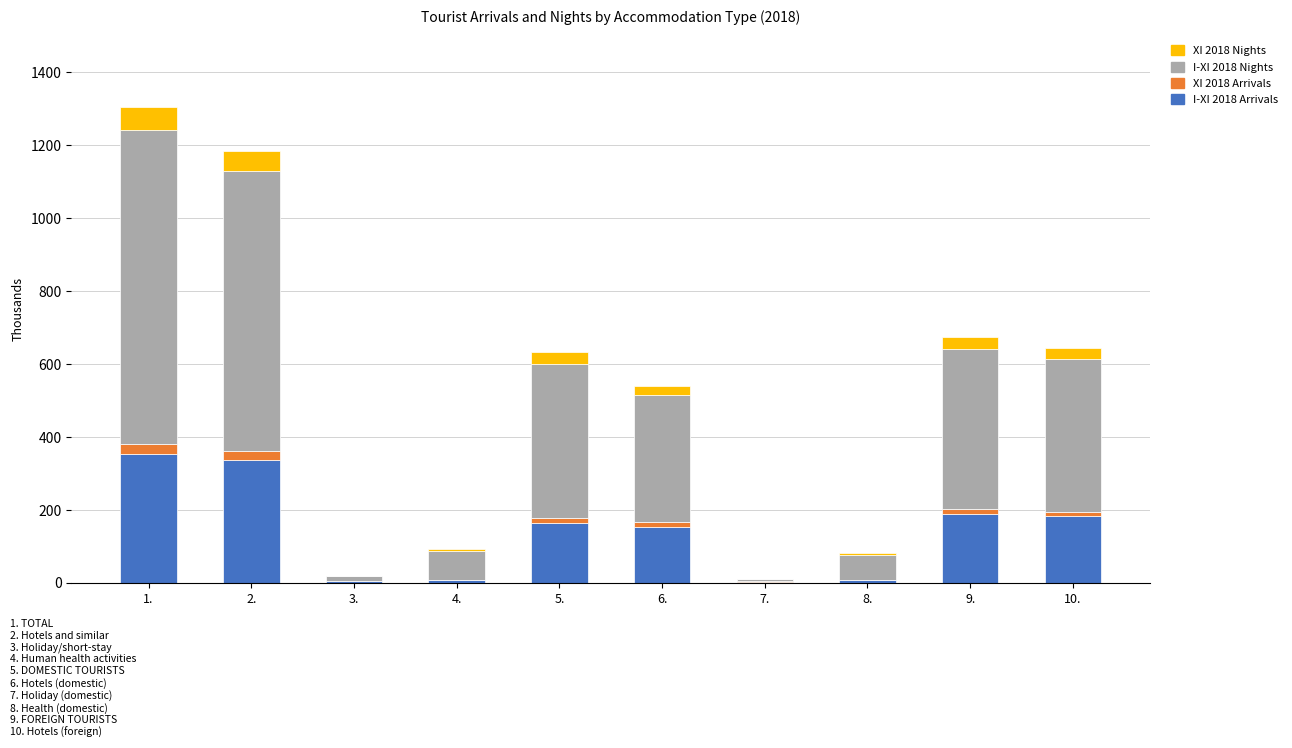

At which category is the sum across all series the highest?

1.